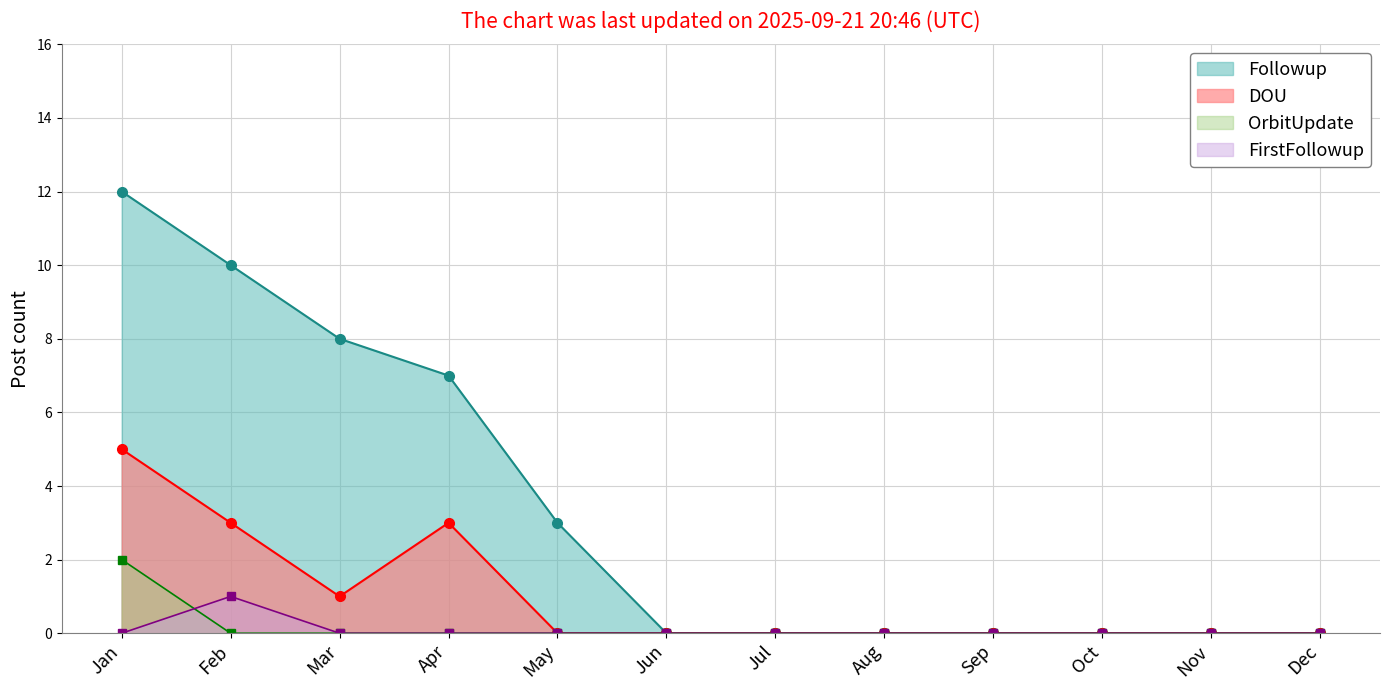

How many data points in DOU are above 0?

4